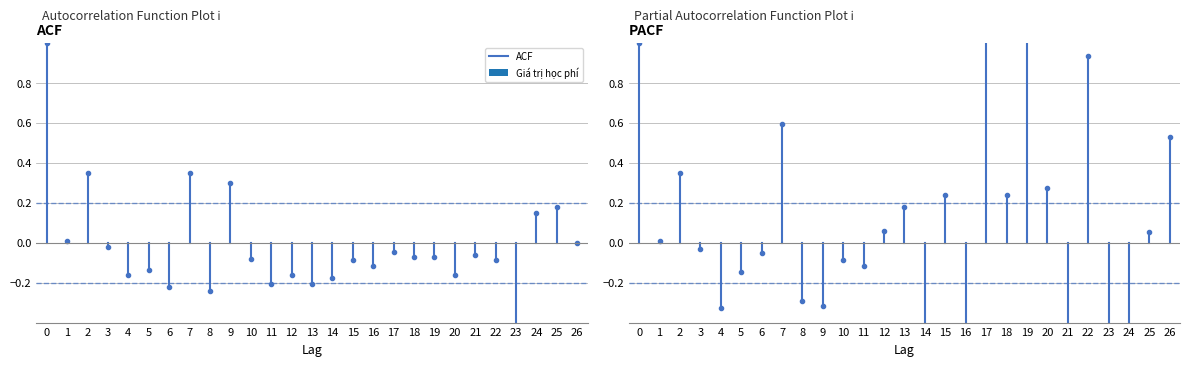

Are the bars grouped side by side (vs. stacked)?

No